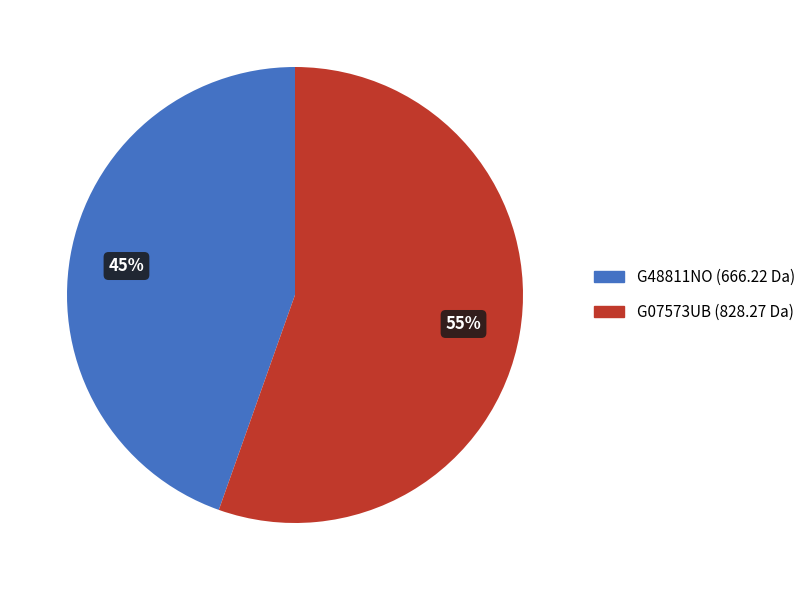

What is the ratio of the value at G07573UB to the value at G48811NO?

1.2